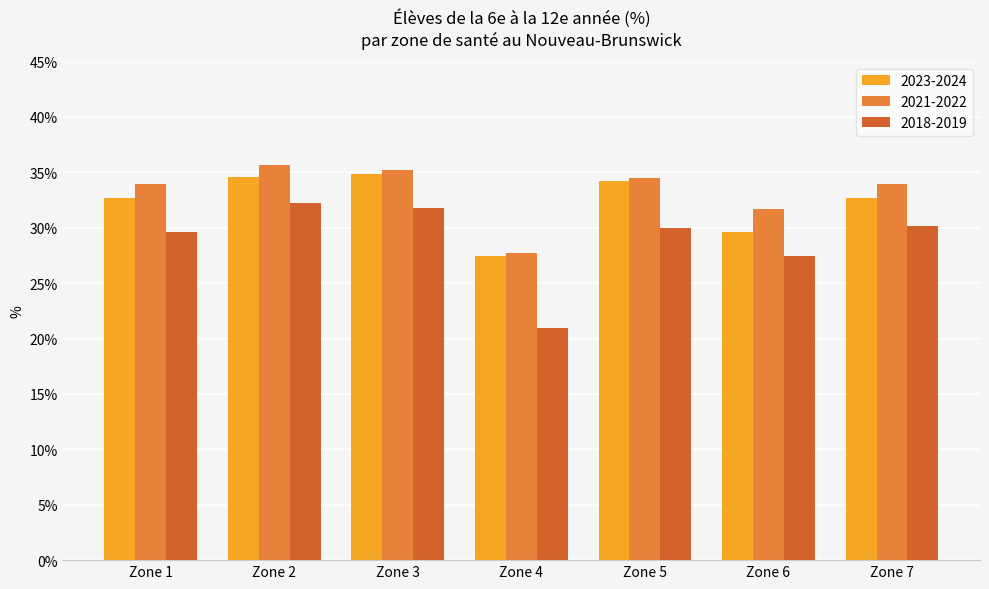

Rank the series by their average value, from lowest to highest.

2018-2019, 2023-2024, 2021-2022